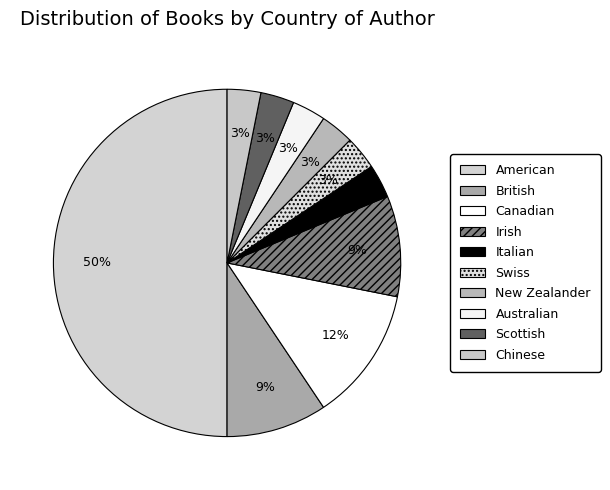

How many slices are in this pie chart?

10